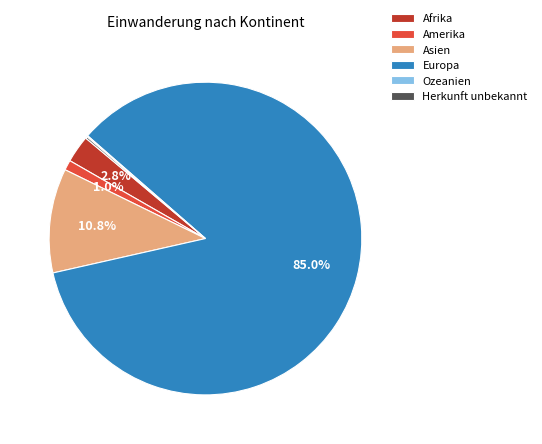

The Europa slice represents 70% of the pie. True or false?

False